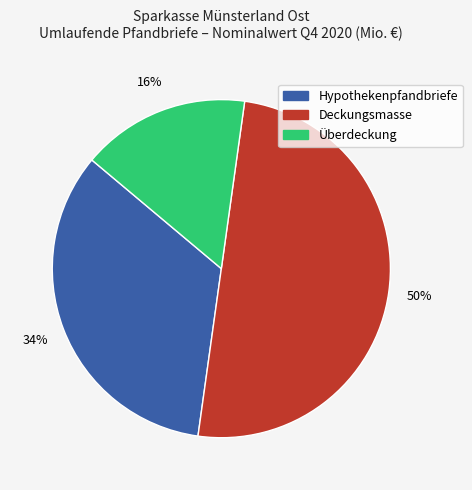

Is the sum of Deckungsmasse and Hypothekenpfandbriefe greater than half?

Yes